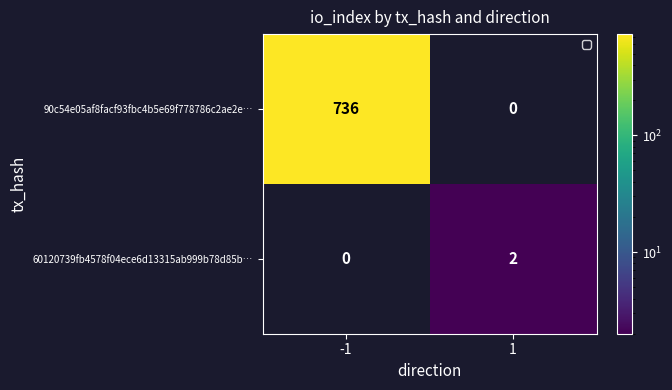

Count the number of data series in this chart.

2